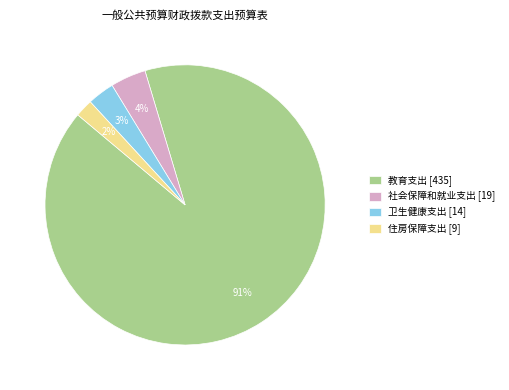

True or false: 住房保障支出 accounts for 2% of the total.

True